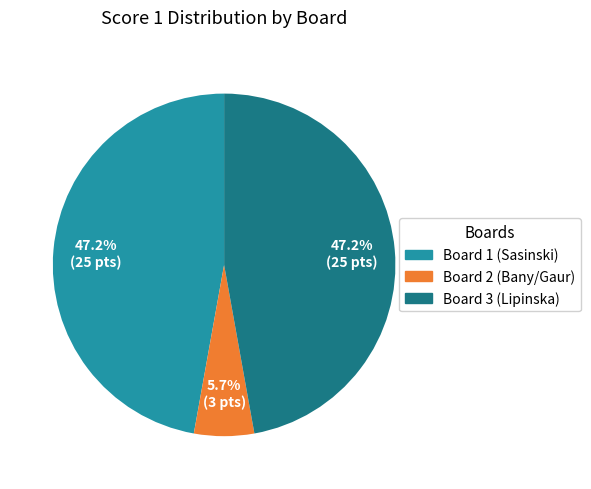

Between Board 2 and Board 1, which is larger?

Board 1